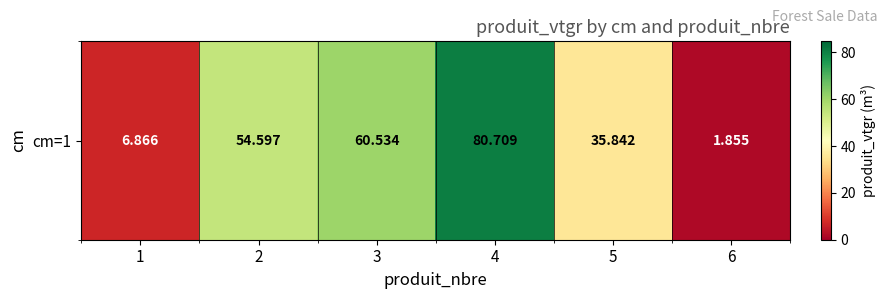

What is the average value?

40.1